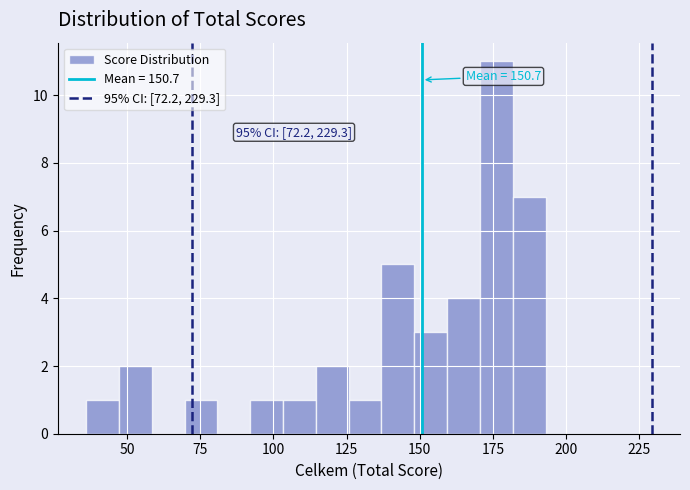

Read against the x-axis, roughly where is the centre of the tallest bar?

175